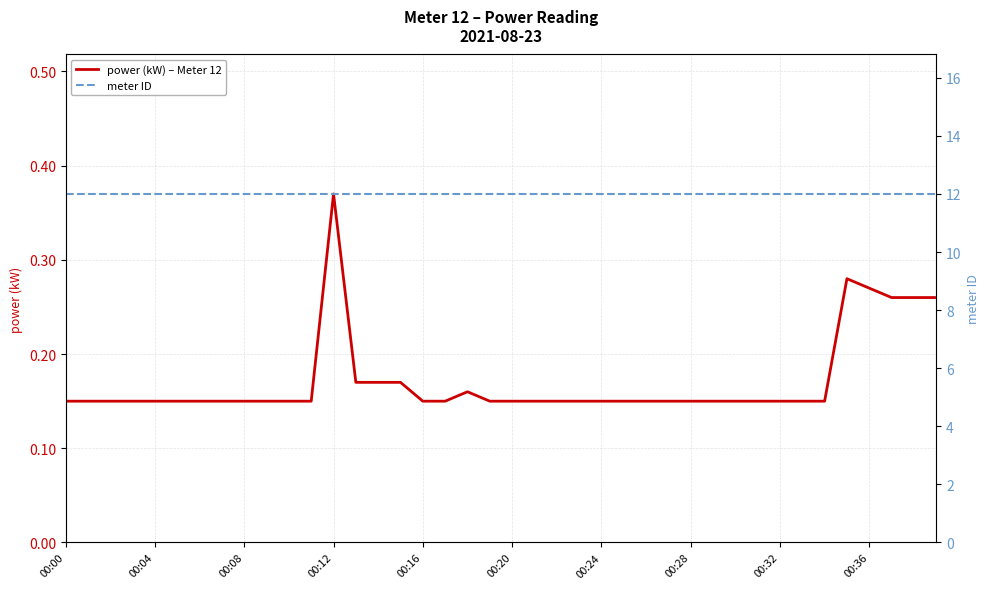

What is the label of the 10th point from the right?

30